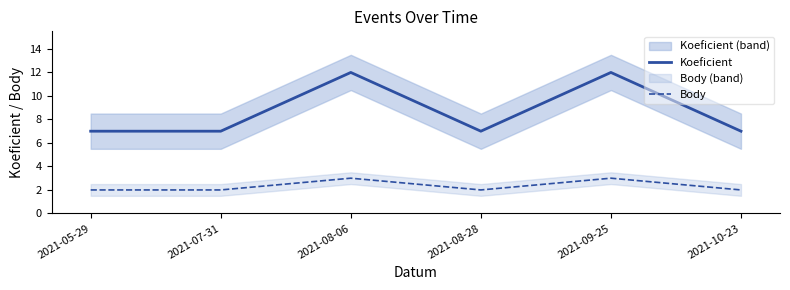

The Koeficient series shows 2 at 2021-10-23. True or false?

False